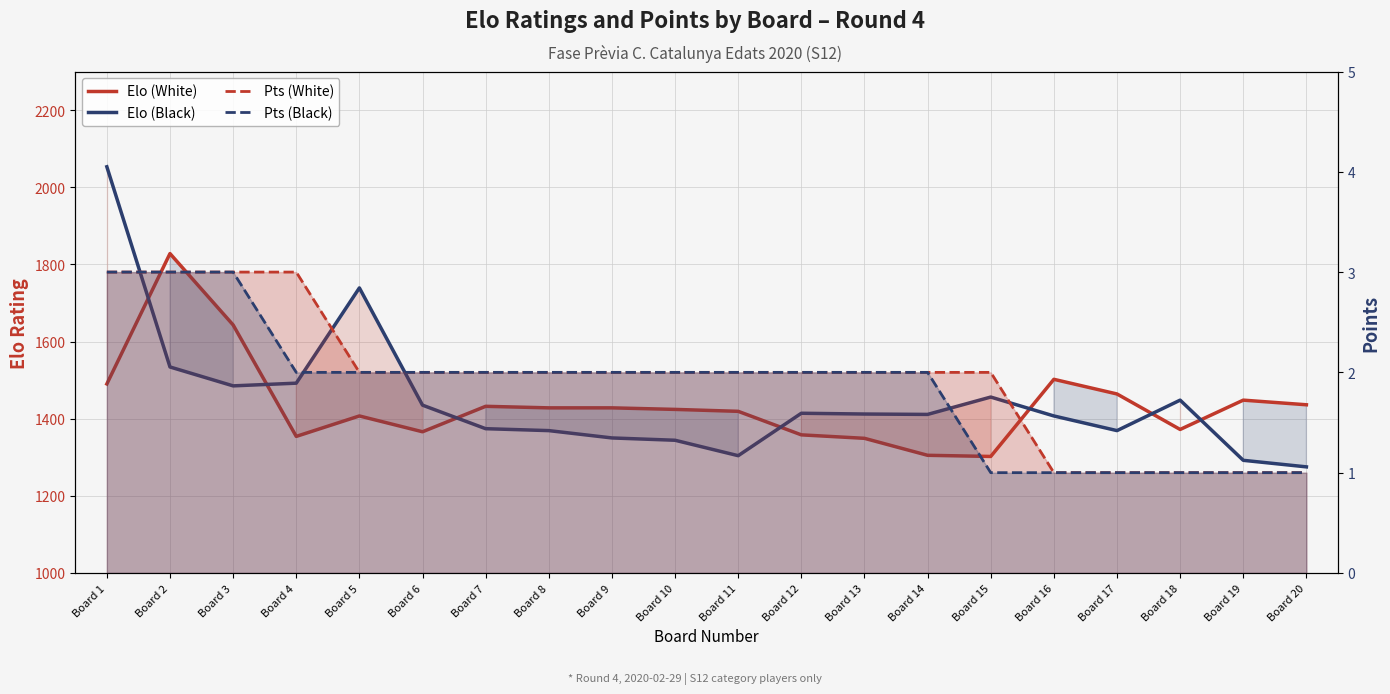

In Elo (Black), how many points are higher than both neighbors (excluding endpoints)?

4